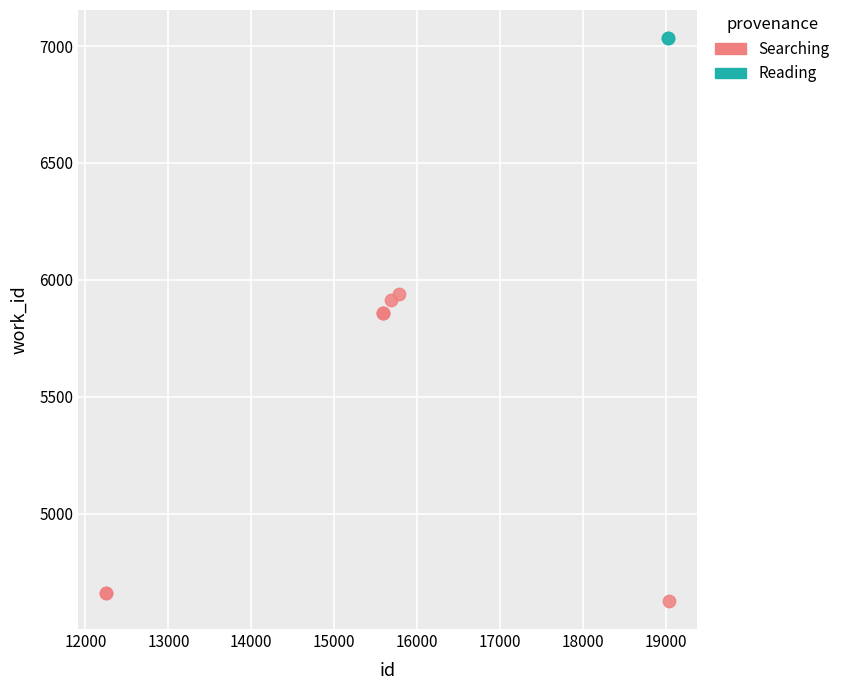

What are all the series names shown in the legend?

Searching, Reading